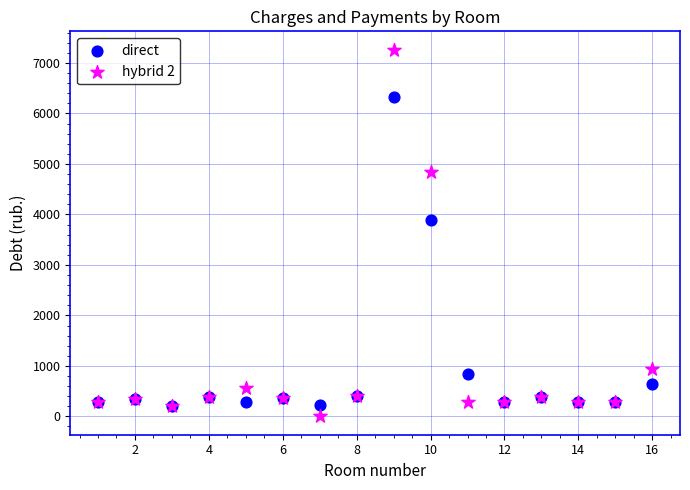

In the direct series, what Y value is closest to 3266?

3892.5